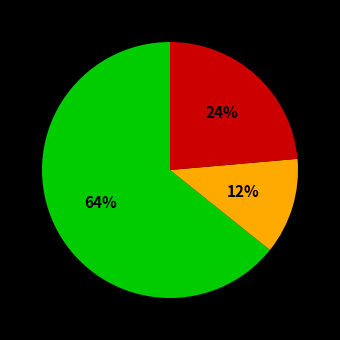

To the nearest percent, what is the average slice percentage?

33%